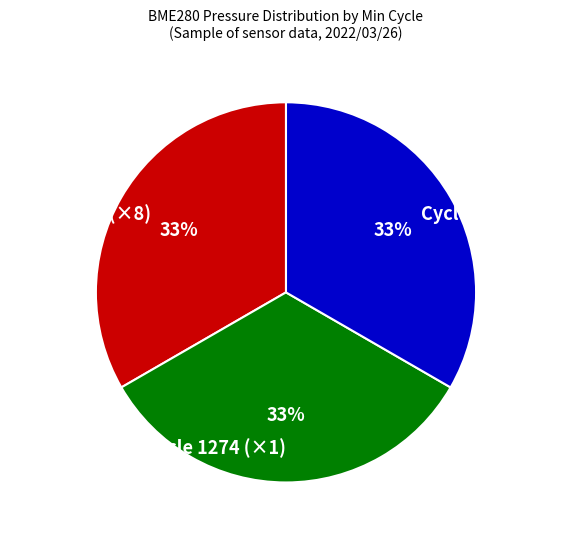

Do Cycle 1274 (×1) and Cycle 1271 (×8) together represent more than half of the pie?

Yes